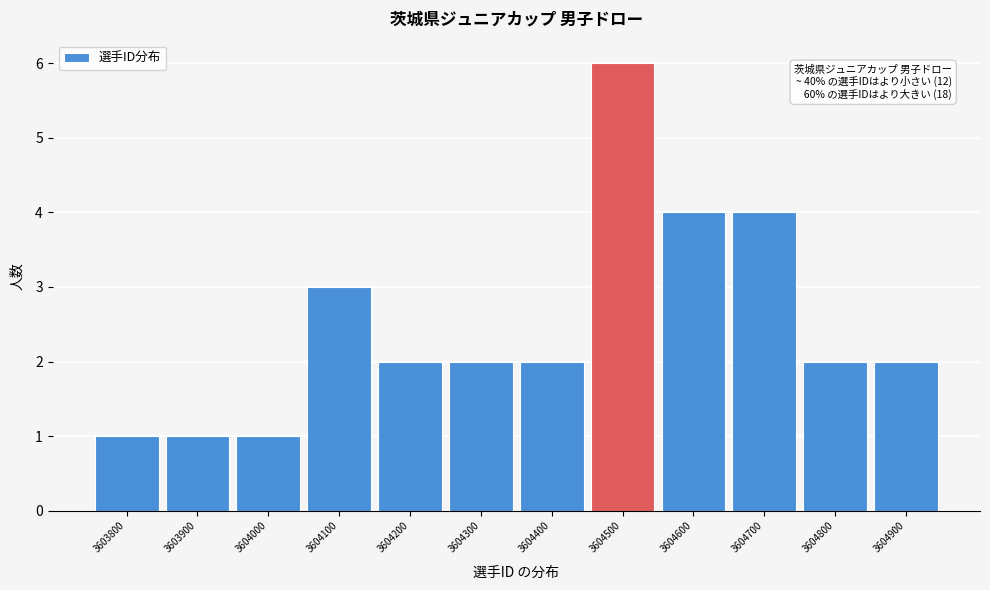

Reading left to right, transcribe all the data shown in this chart.

1	1	1	3	2	2	2	6	4	4	2	2